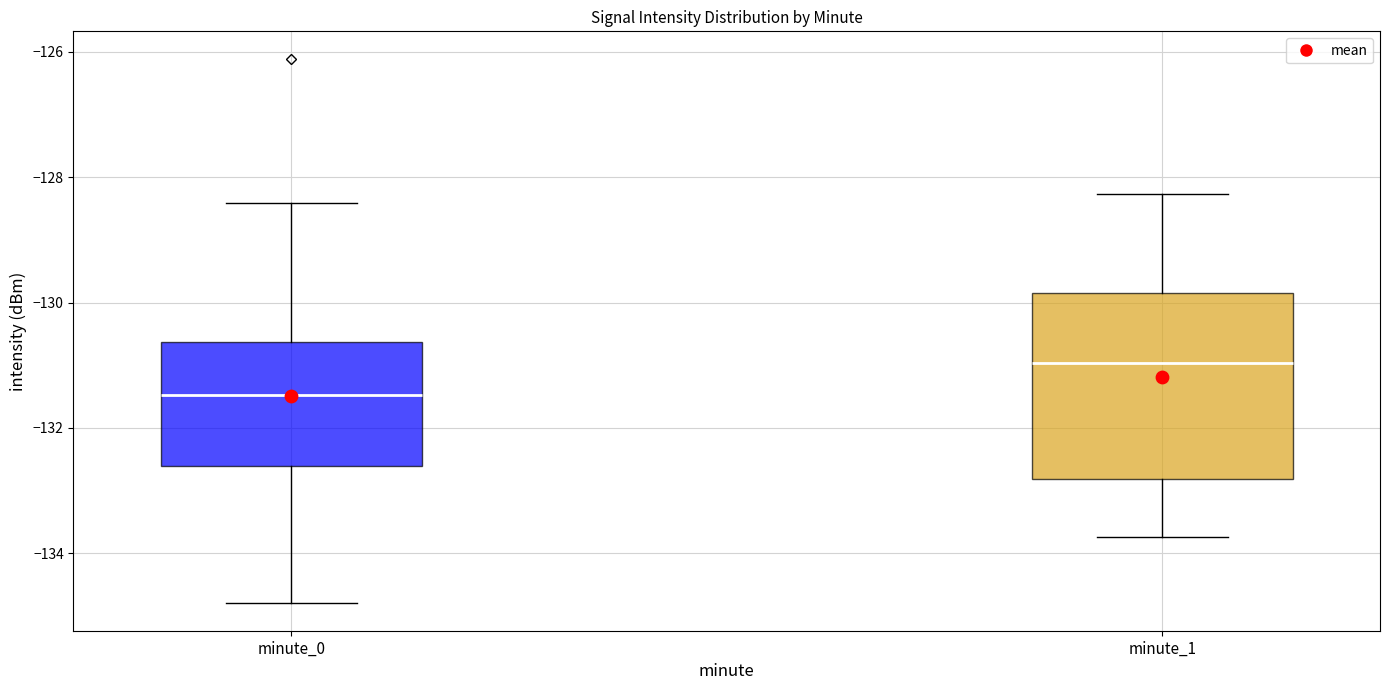

Which box's median line is the highest?

minute_1